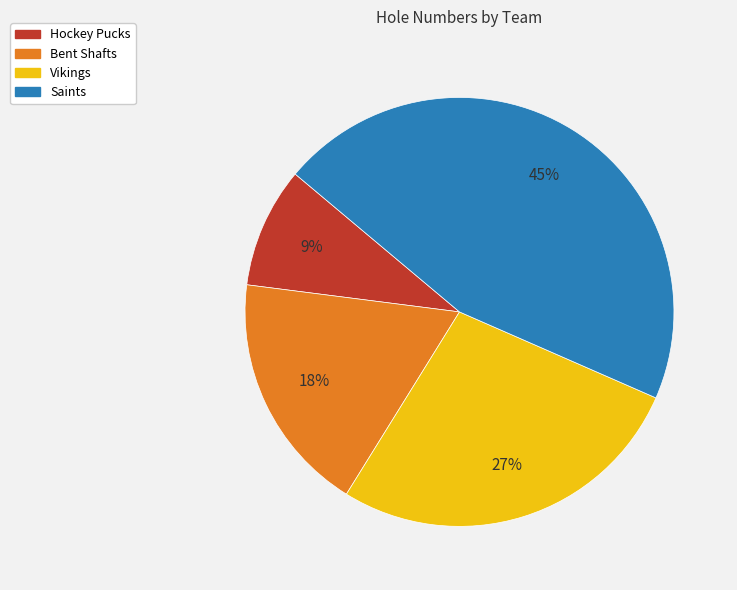

True or false: Bent Shafts accounts for 24% of the total.

False